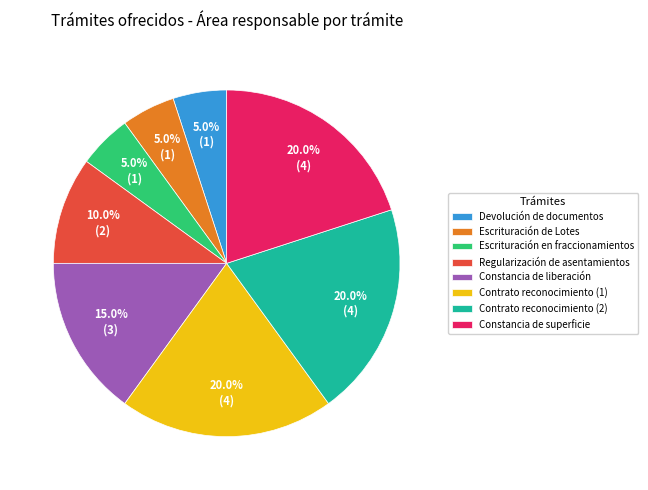

To the nearest percent, what is the average slice percentage?

12%